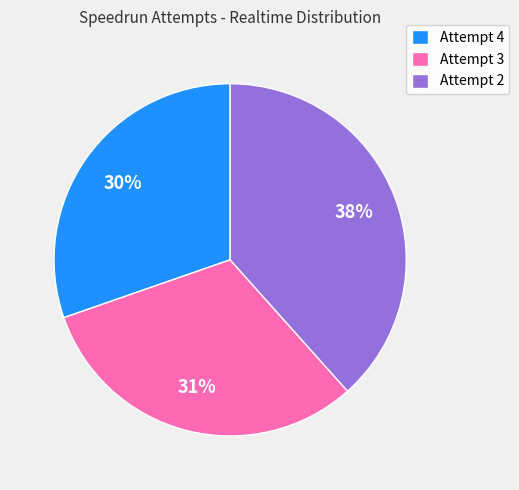

Do Attempt 3 and Attempt 2 together represent more than half of the pie?

Yes